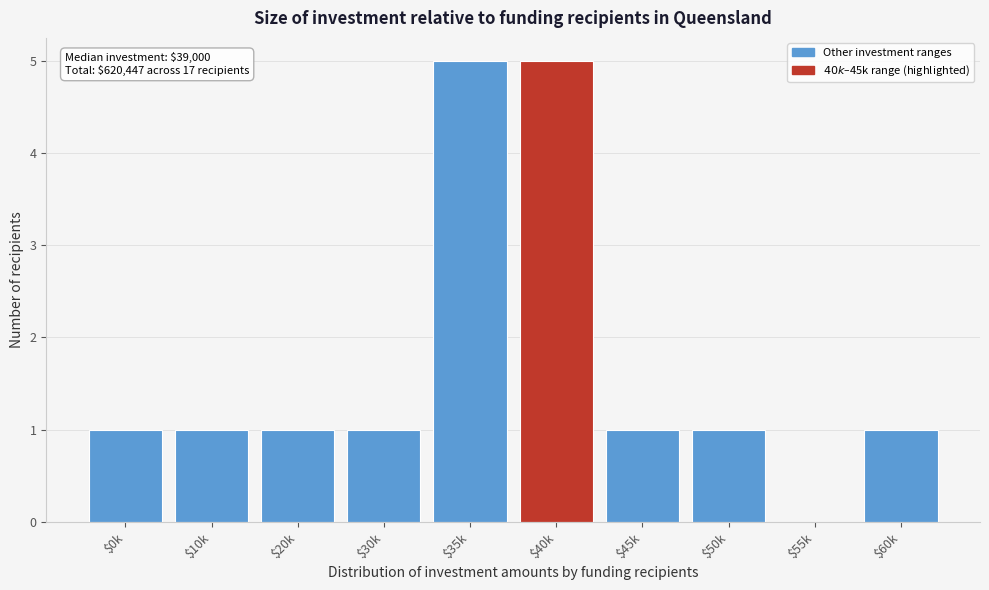

What is the greatest value displayed?

5